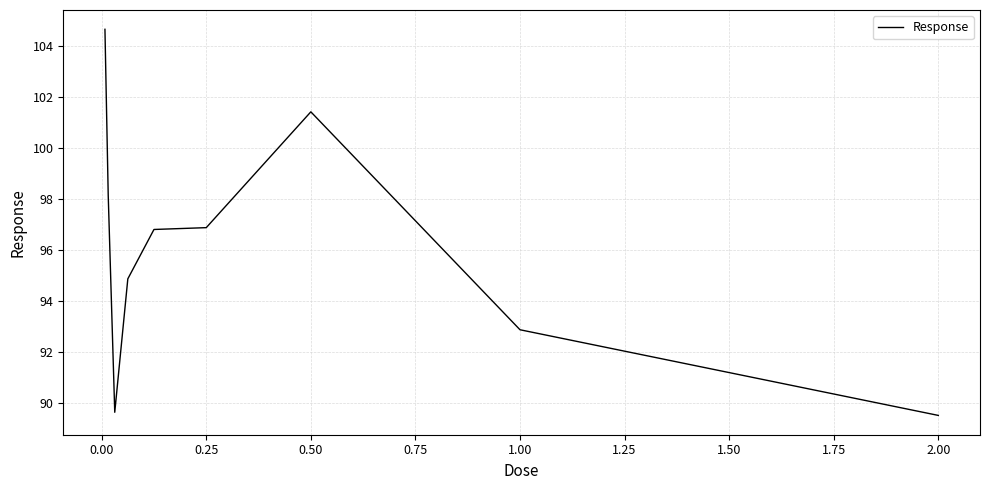

What is the difference between the maximum and minimum values?

15.1